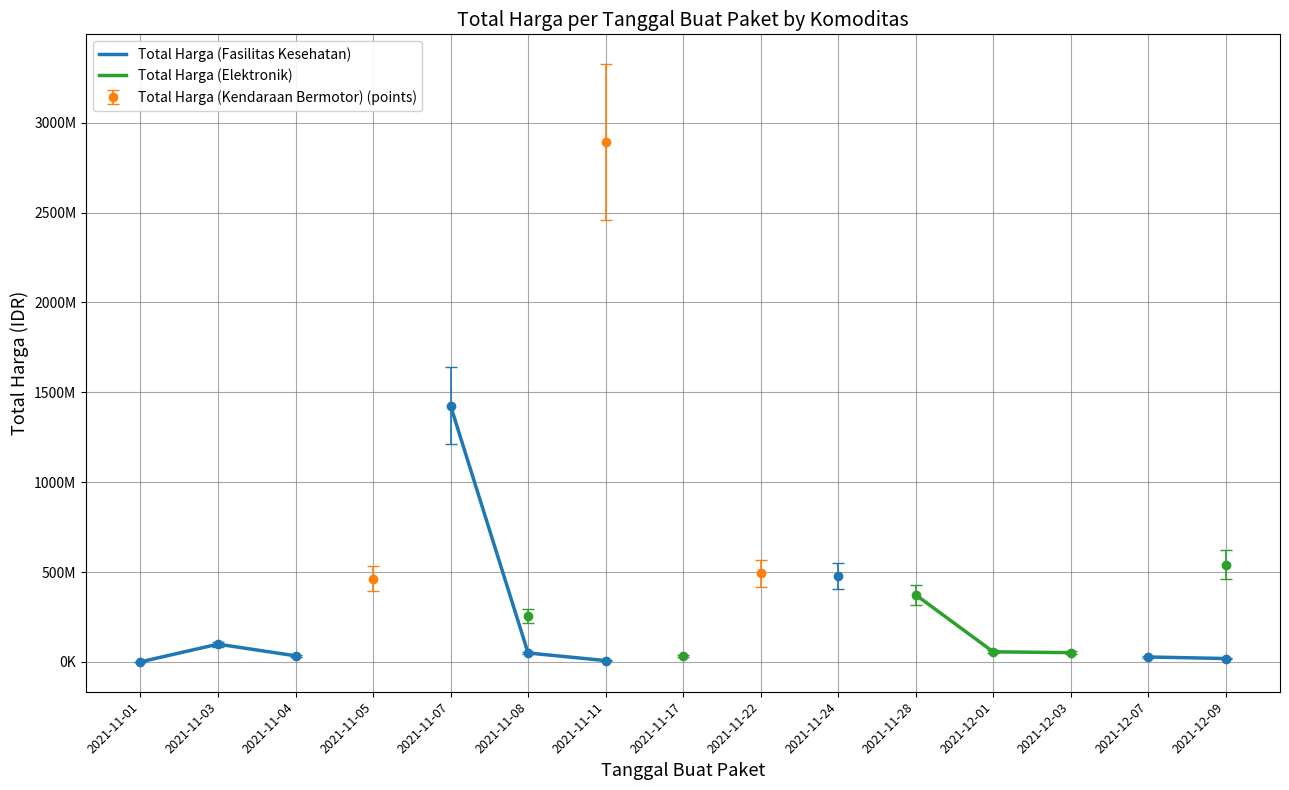

How many lines are shown in the chart?

3